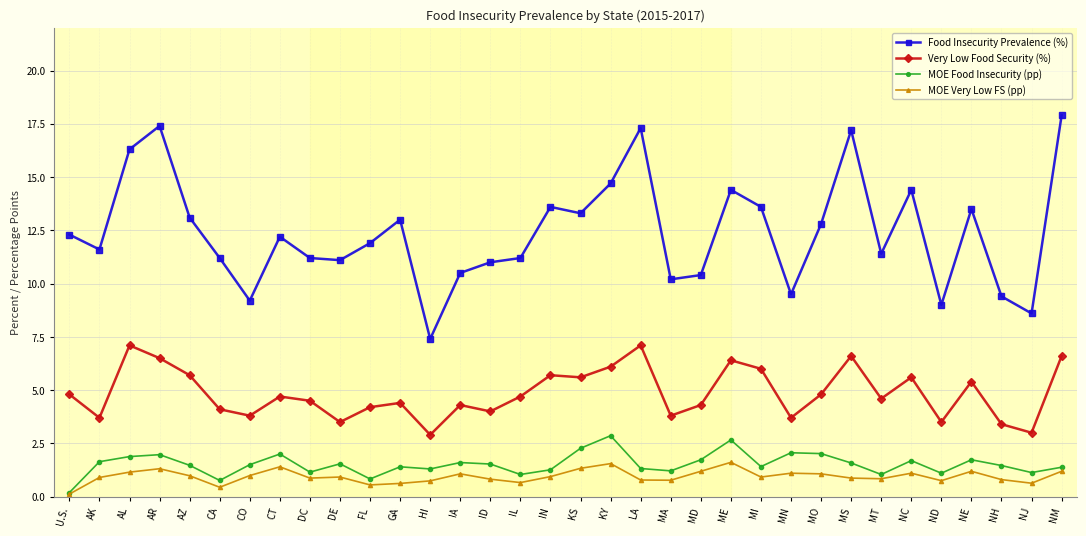

What is the label of the 1st point from the left?

U.S.